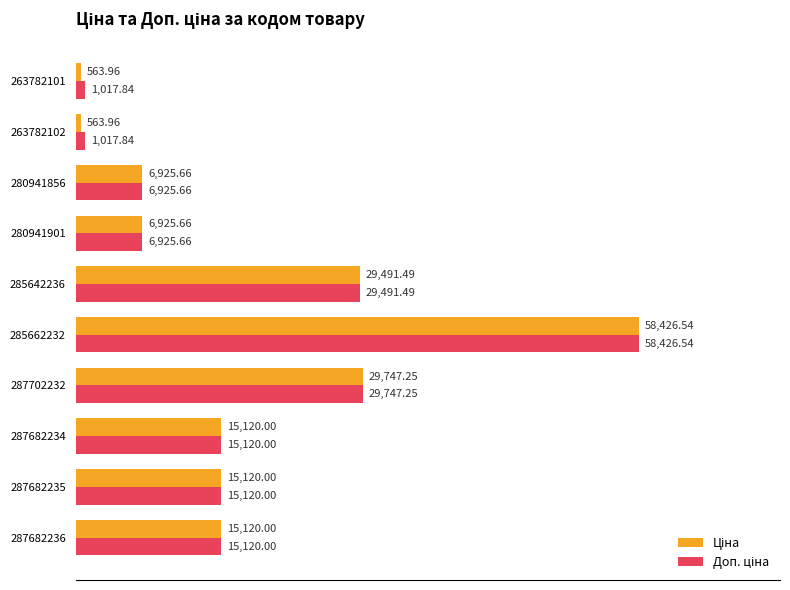

What is the spread (max minus min) of values at 263782101?

453.9